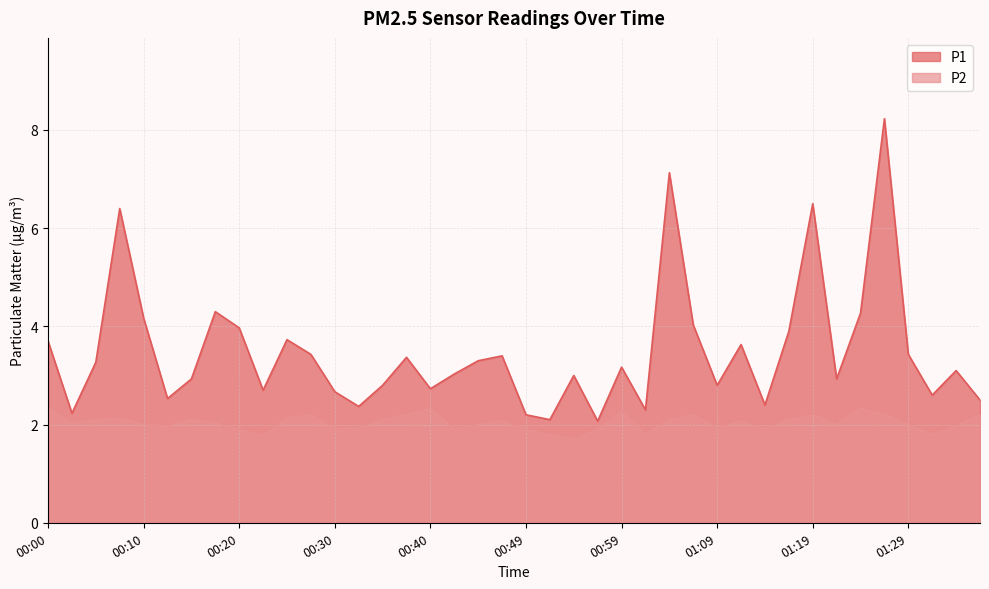

Reading left to right, transcribe all the data shown in this chart.

P1: 3.7	2.2	3.3	6.4	4.2	2.5	2.9	4.3	4.0	2.7	3.7	3.4	2.7	2.4	2.8	3.4	2.7	3.0	3.3	3.4	2.2	2.1	3.0	2.1	3.2	2.3	7.1	4.0	2.8	3.6	2.4	3.9	6.5	2.9	4.3	8.2	3.4	2.6	3.1	2.5
P2: 2.3	2.0	2.1	2.1	2.0	2.0	2.1	2.0	1.9	1.8	2.1	2.2	1.9	1.9	2.1	2.2	2.3	1.9	2.0	2.1	1.9	1.8	1.7	1.9	2.3	1.8	2.1	2.2	1.9	2.1	1.9	2.1	2.2	2.0	2.3	2.2	2.0	1.8	2.0	2.2